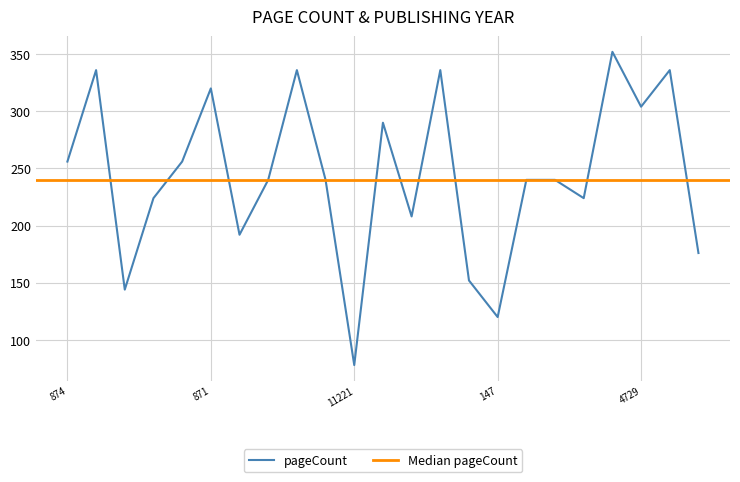

Reading right to left, list all the values displayed in this chart.

176	336	304	352	224	240	240	120	152	336	208	290	78	240	336	240	192	320	256	224	144	336	256